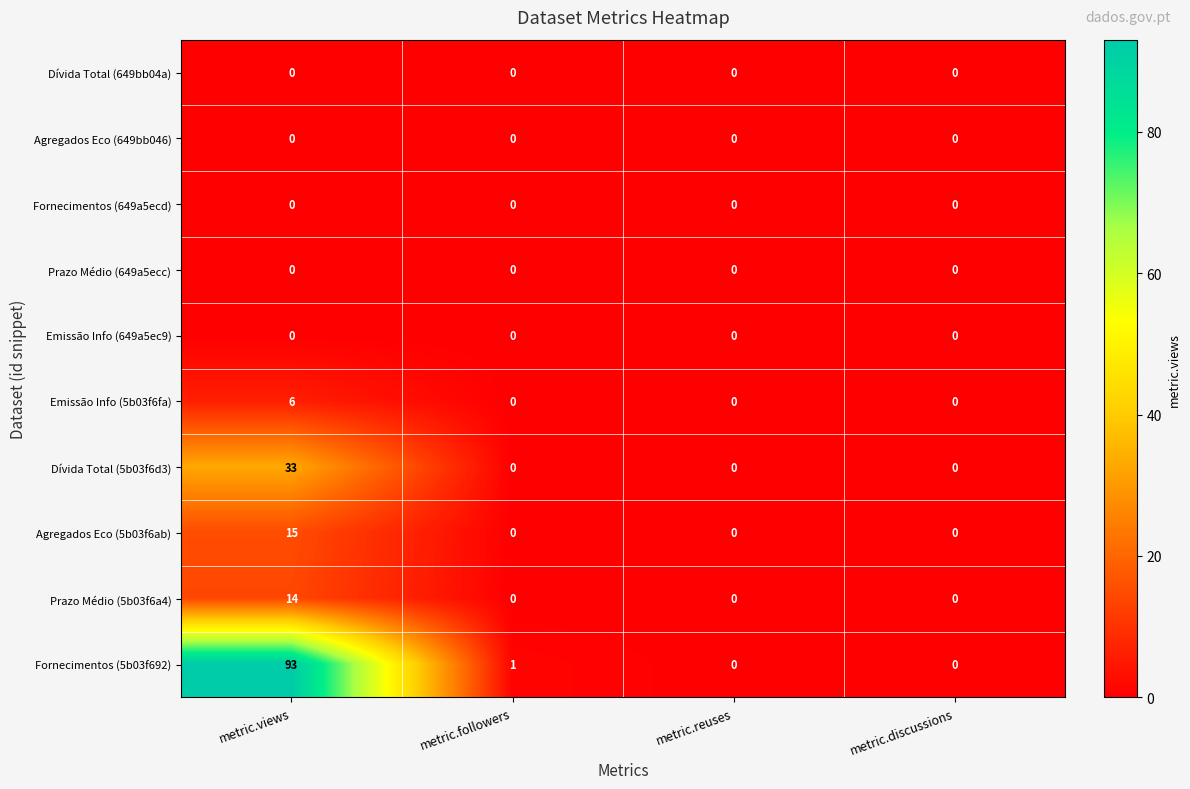

Which series has the widest spread of values?

Fornecimentos (5b03f692)